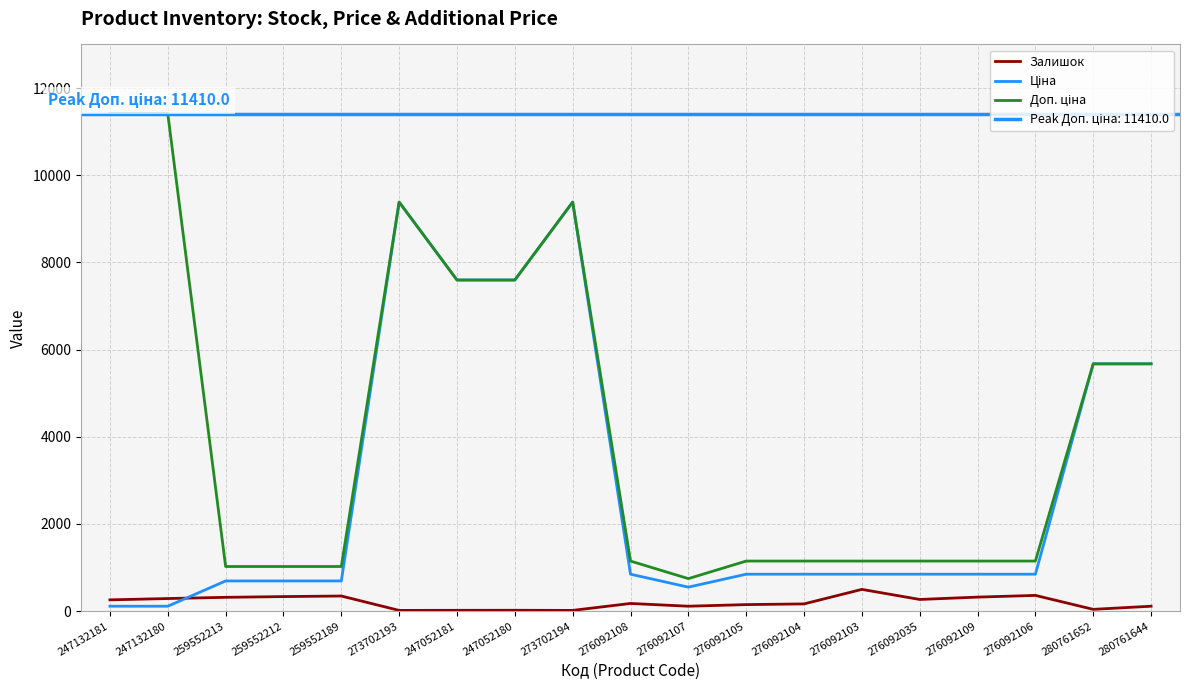

True or false: Залишок has more than 0 points higher than both neighbors.

True